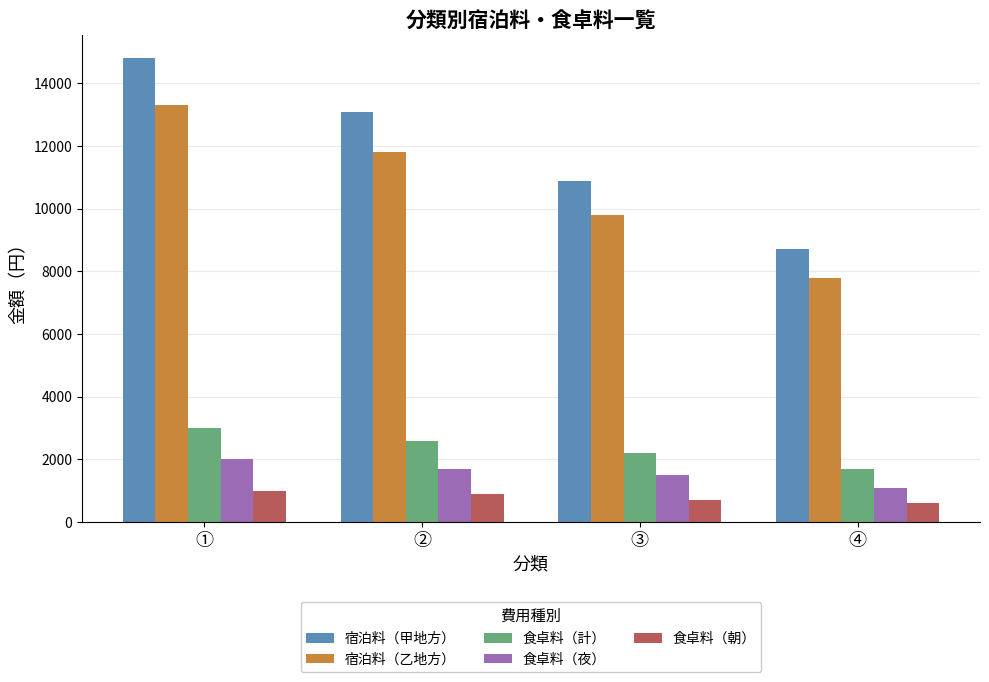

What is the difference between the second highest and minimum values in the 宿泊料（乙地方） series?

4000